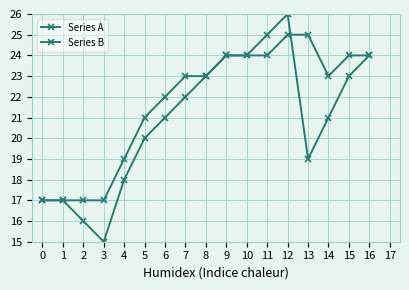

List the labels in order of Series B value, largest first.

12, 13, 9, 10, 11, 15, 16, 7, 8, 14, 6, 5, 4, 0, 1, 2, 3